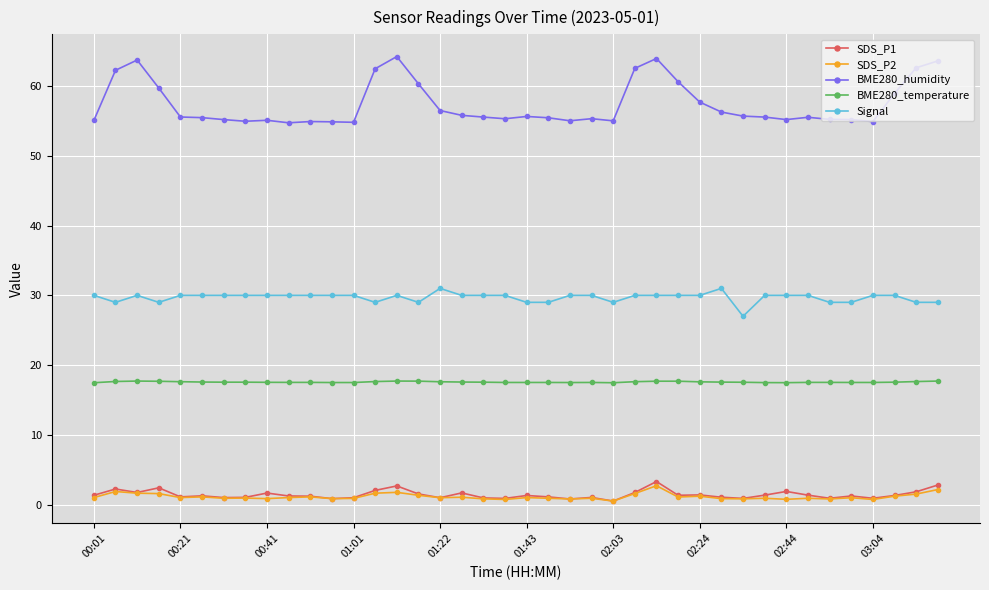

What is the smallest value displayed?

0.5